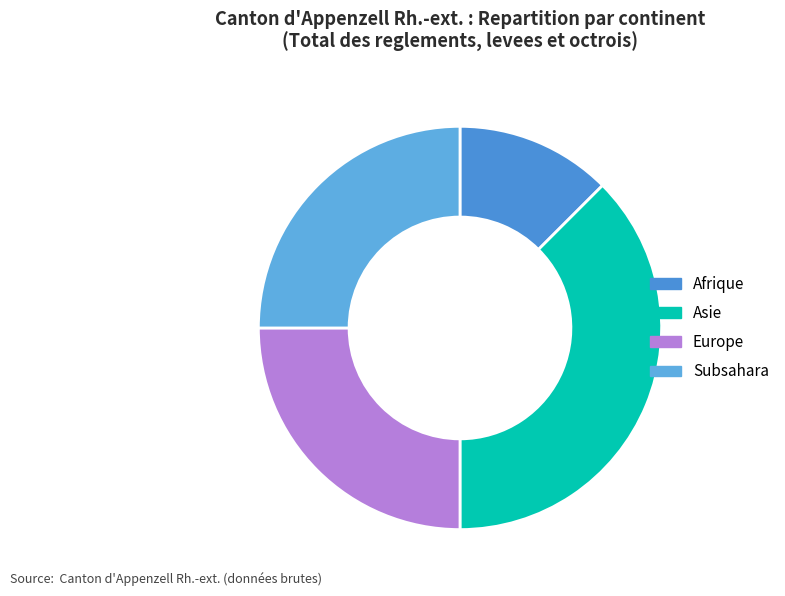

The Asie slice represents 47% of the pie. True or false?

False